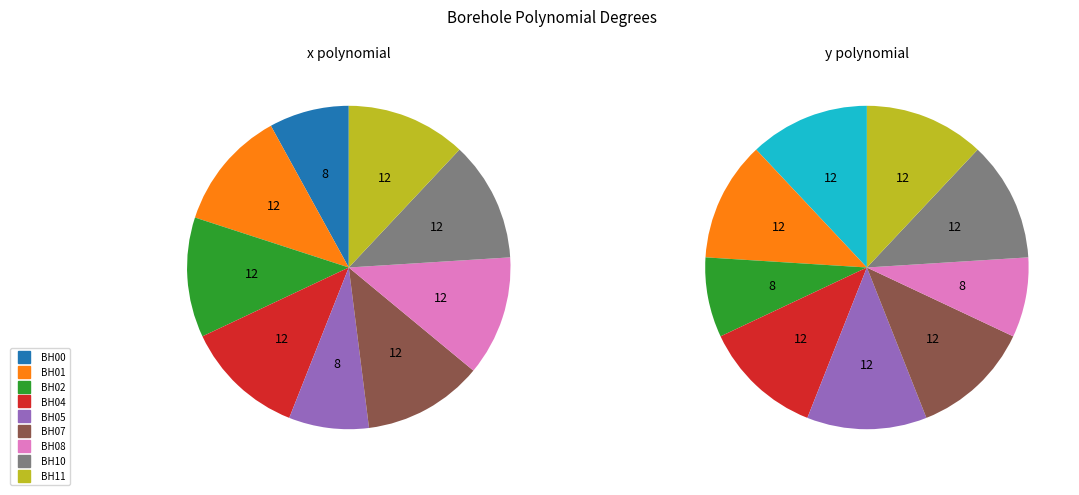

Combined, what portion of the pie is BH00 and BH10?

20.0%